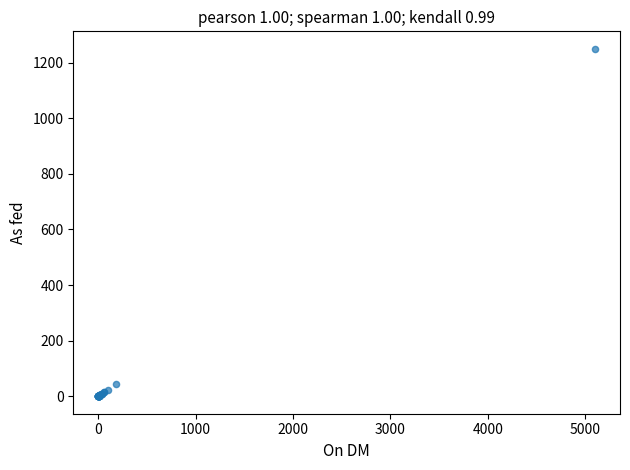

What Y value in the scatter plot is closest to 625?

46.0